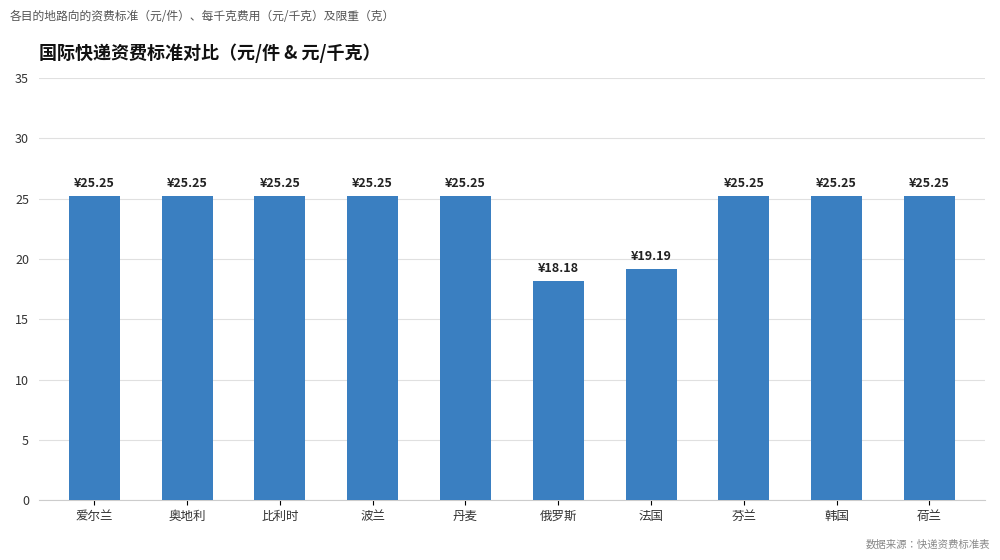

What is the minimum value shown in the chart?

18.2